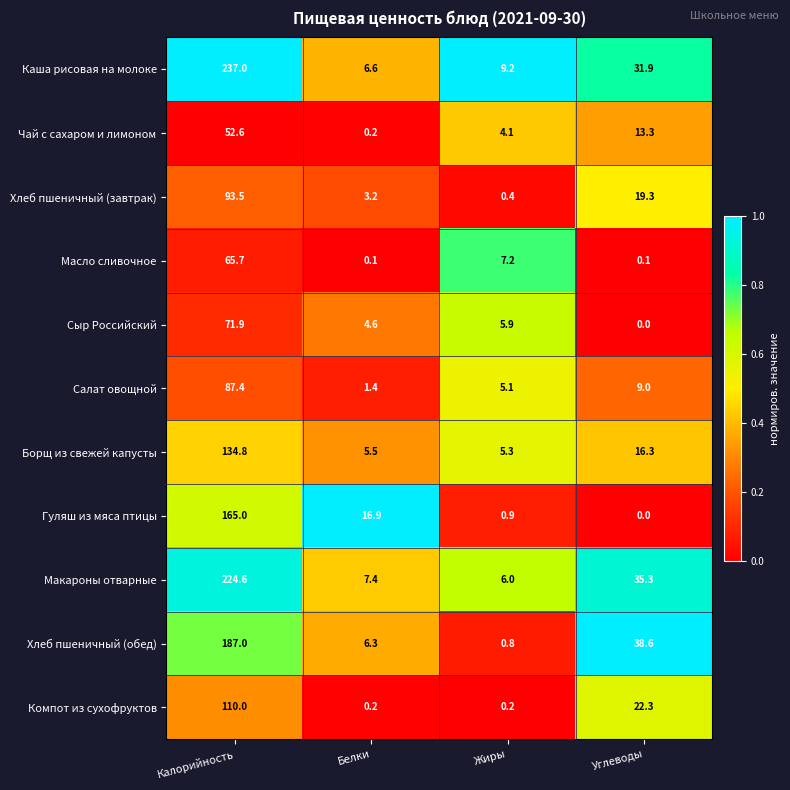

What is the sum of all Хлеб пшеничный (обед) values?

232.7